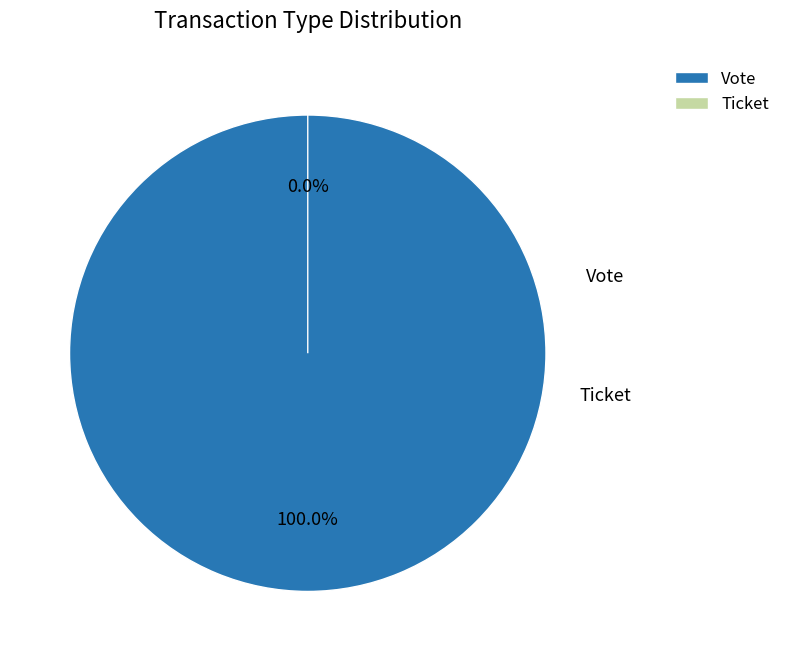

How many segments does this pie chart have?

2